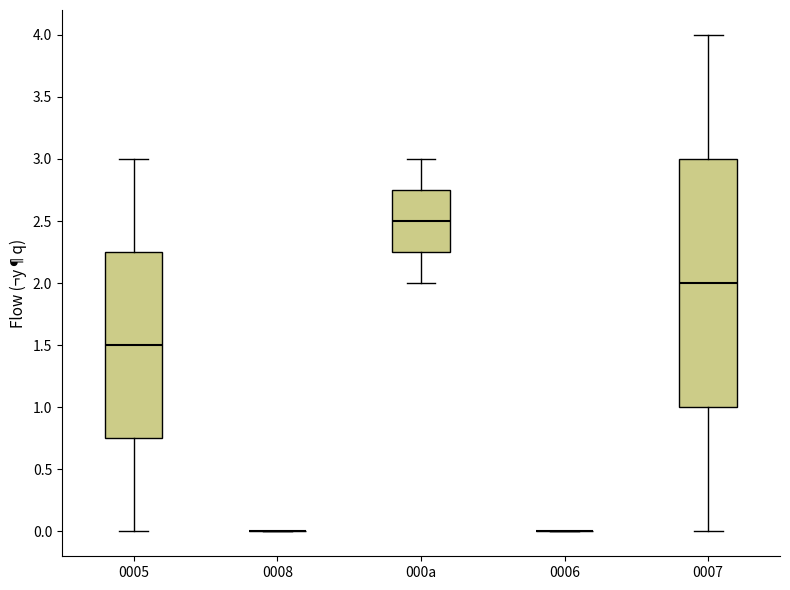

Reading left to right, read every box against the y-axis: the position of its median line, the range the box covers, and the ends of its whiskers. The values are not printed on the chart, so give them approximately, as read against the axis.

0005: median 1.50, box 0.75 to 2.25, whiskers 0.00 to 3.00
0008: box collapsed to a line at 0.00, whiskers 0.00 to 0.00
000a: median 2.50, box 2.25 to 2.75, whiskers 2.00 to 3.00
0006: box collapsed to a line at 0.00, whiskers 0.00 to 0.00
0007: median 2.00, box 1.00 to 3.00, whiskers 0.00 to 4.00